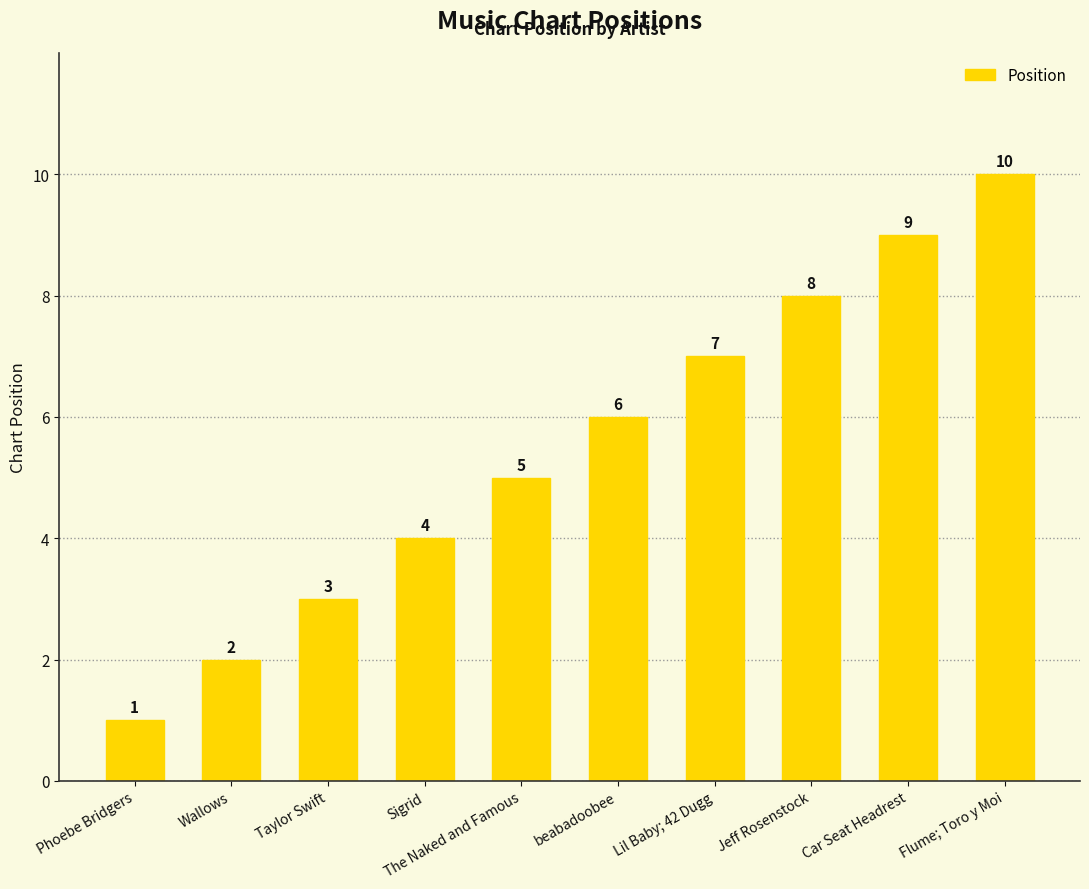

Which category has the highest value across all series?

Flume; Toro y Moi